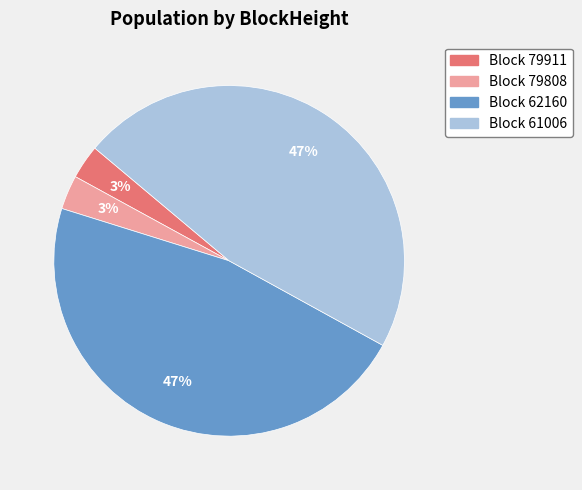

Does any single category account for the majority?

No